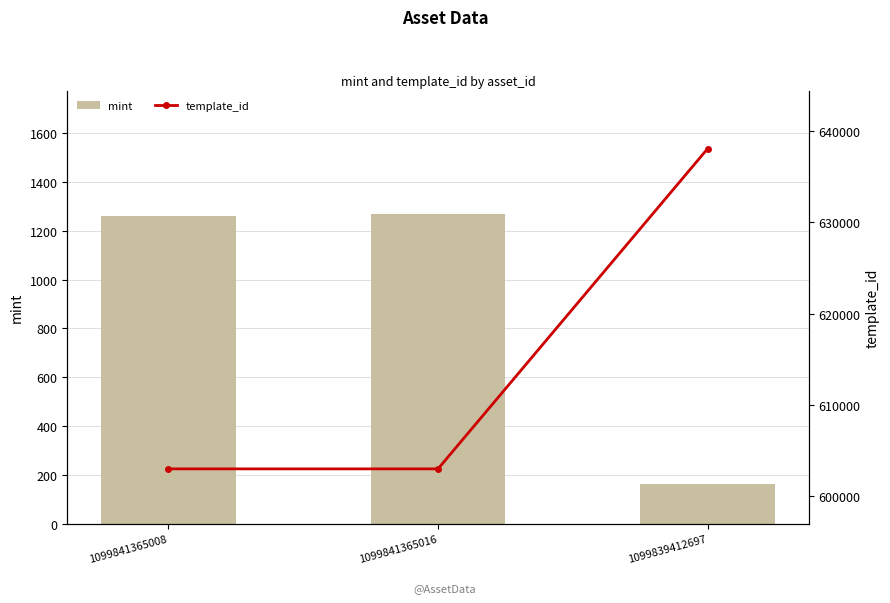

Which series changed the most between 1099841365008 and 1099839412697?

template_id